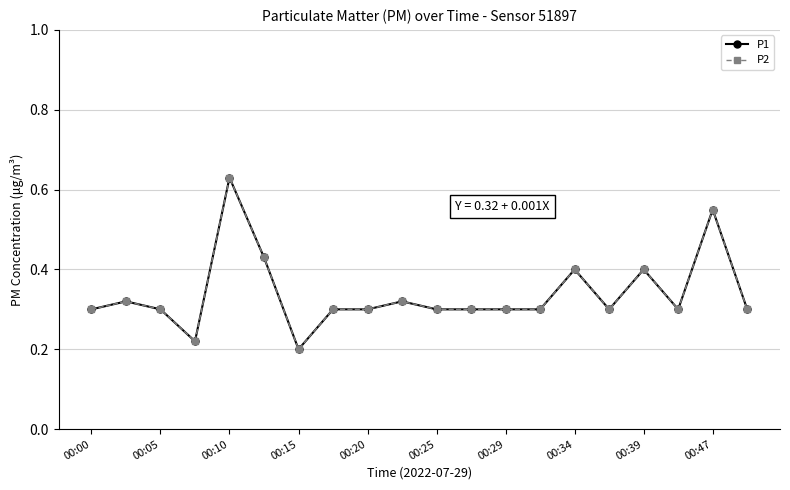

True or false: P1 and P2 cross at least once.

False